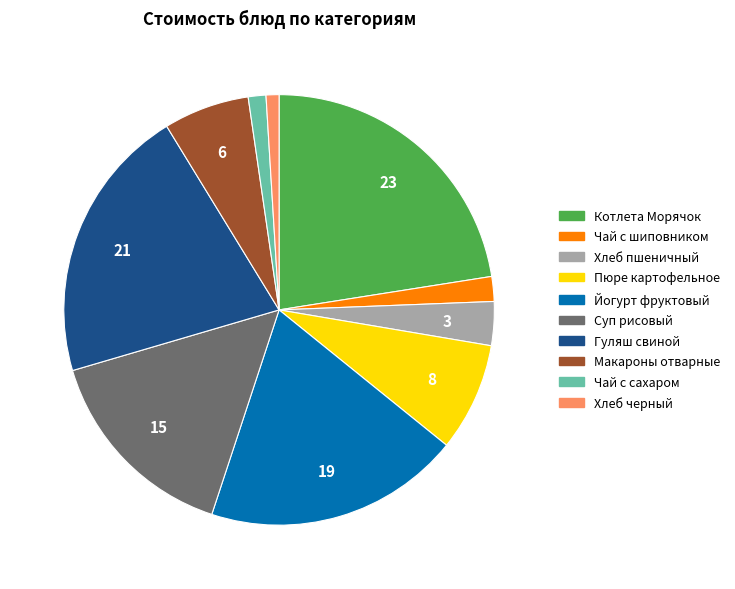

Which category has the biggest portion of the pie?

Котлета Морячок